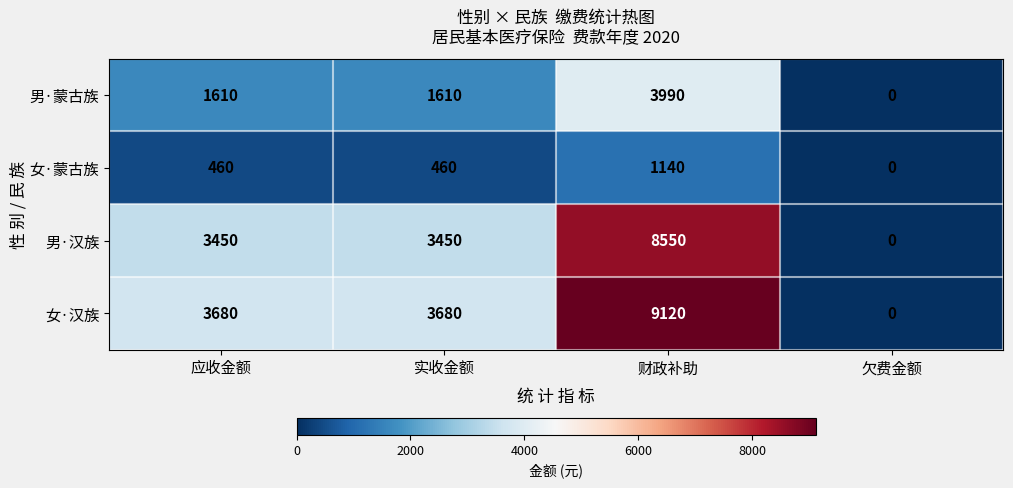

What value does the 女·蒙古族 series have at 实收金额?

460